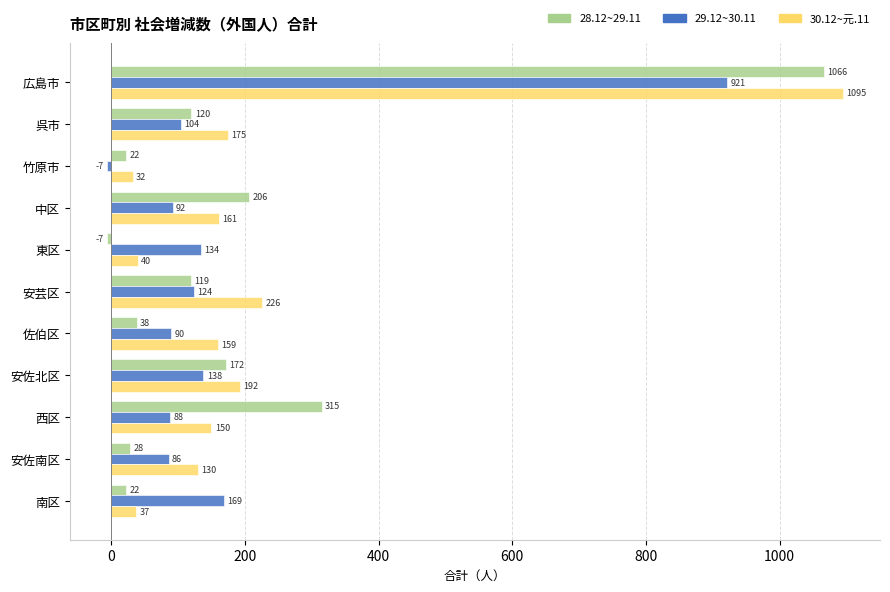

What is the minimum value shown in the chart?

-7